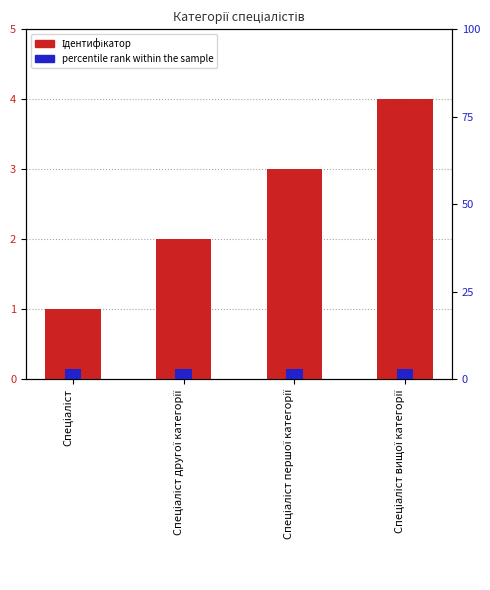

Read the Ідентифікатор value at Спеціаліст першої категорії.

3.0